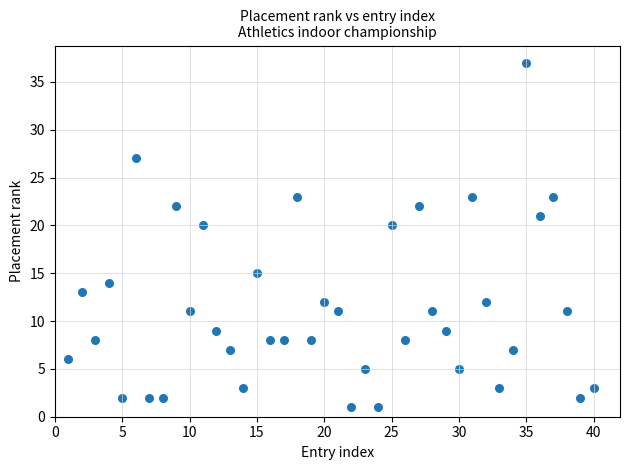

What is the range of X values (max minus min)?

39